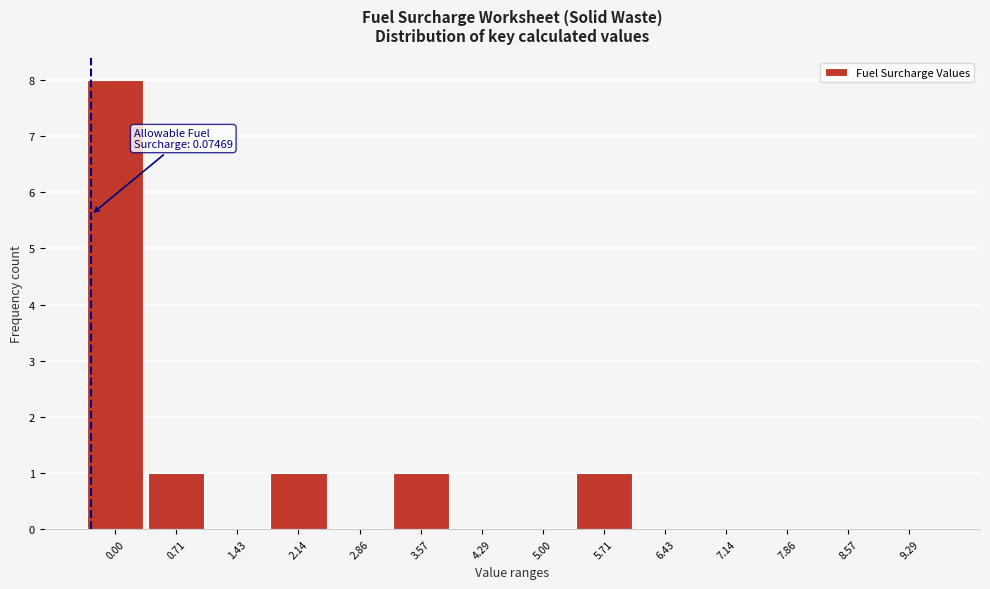

Reading left to right, transcribe all the data shown in this chart.

0.00=8	0.71=1	1.43=0	2.14=1	2.86=0	3.57=1	4.29=0	5.00=0	5.71=1	6.43=0	7.14=0	7.86=0	8.57=0	9.29=0